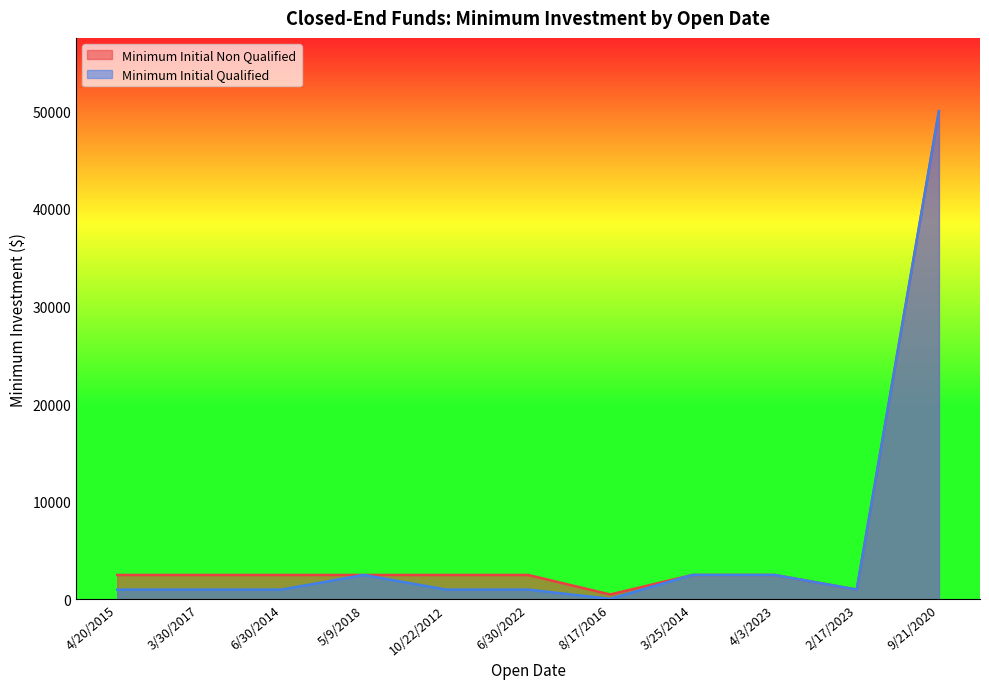

What is the label of the 10th point from the right?

3/30/2017